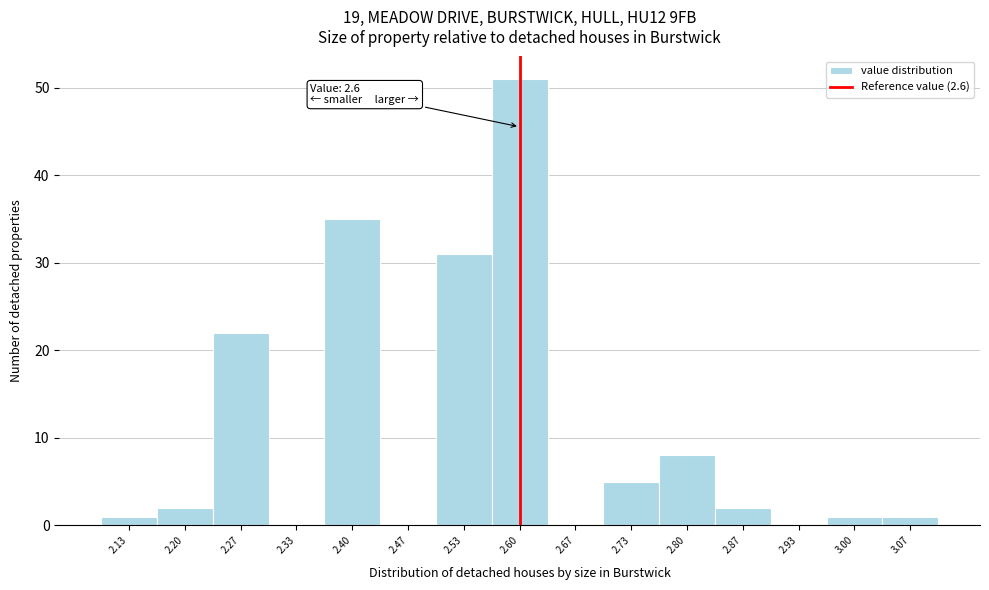

Over which range of the x-axis is the bar tallest?

2.57 to 2.63